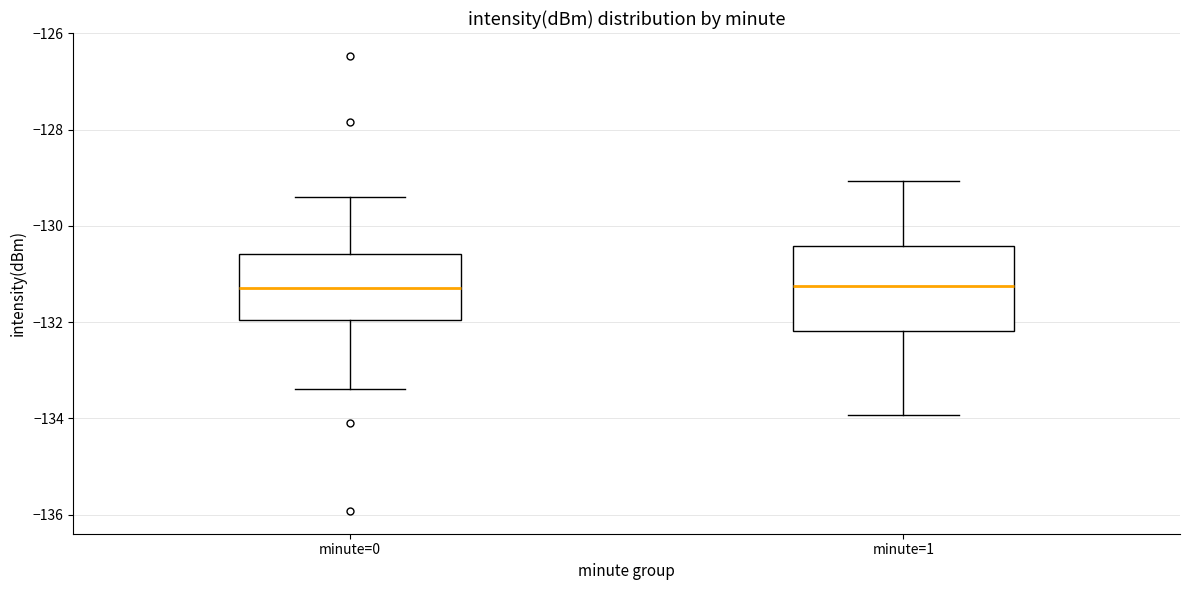

Reading left to right, read every box against the y-axis: the position of its median line, the range the box covers, and the ends of its whiskers. The values are not printed on the chart, so give them approximately, as read against the axis.

minute=0: median -131.2, box -132.0 to -130.6, whiskers -133.4 to -129.4
minute=1: median -131.2, box -132.2 to -130.4, whiskers -134.0 to -129.0